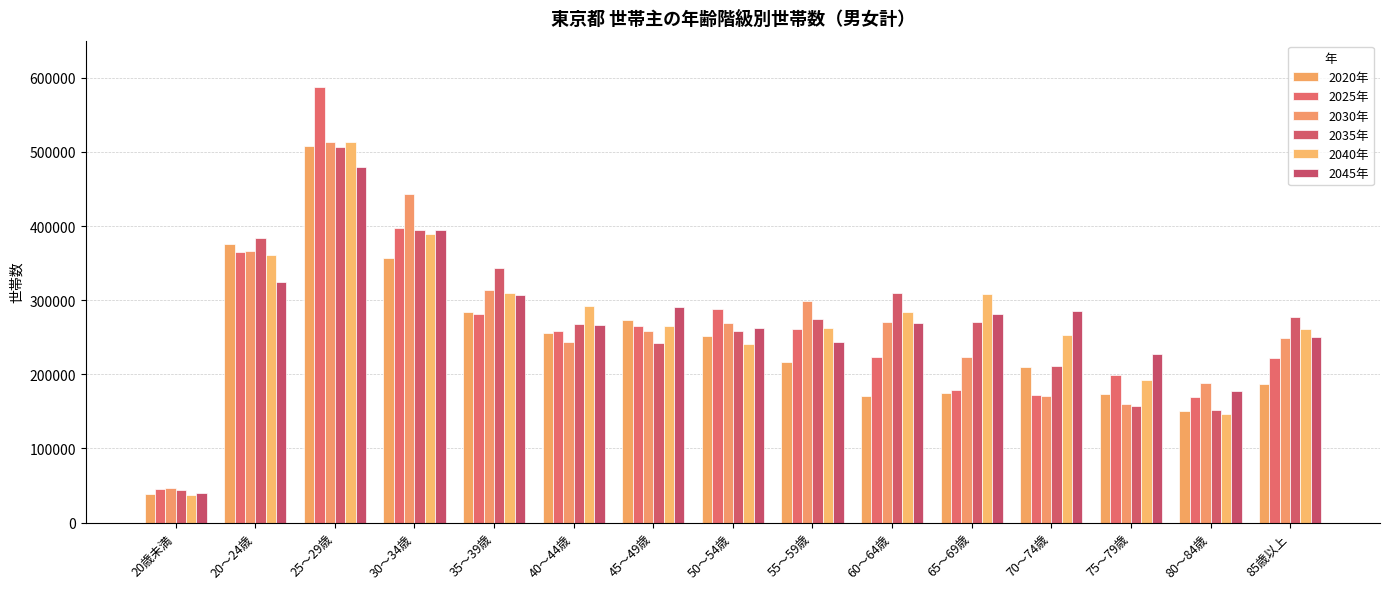

What is the value of the 2035年 bar at the 3rd from the left?

506323